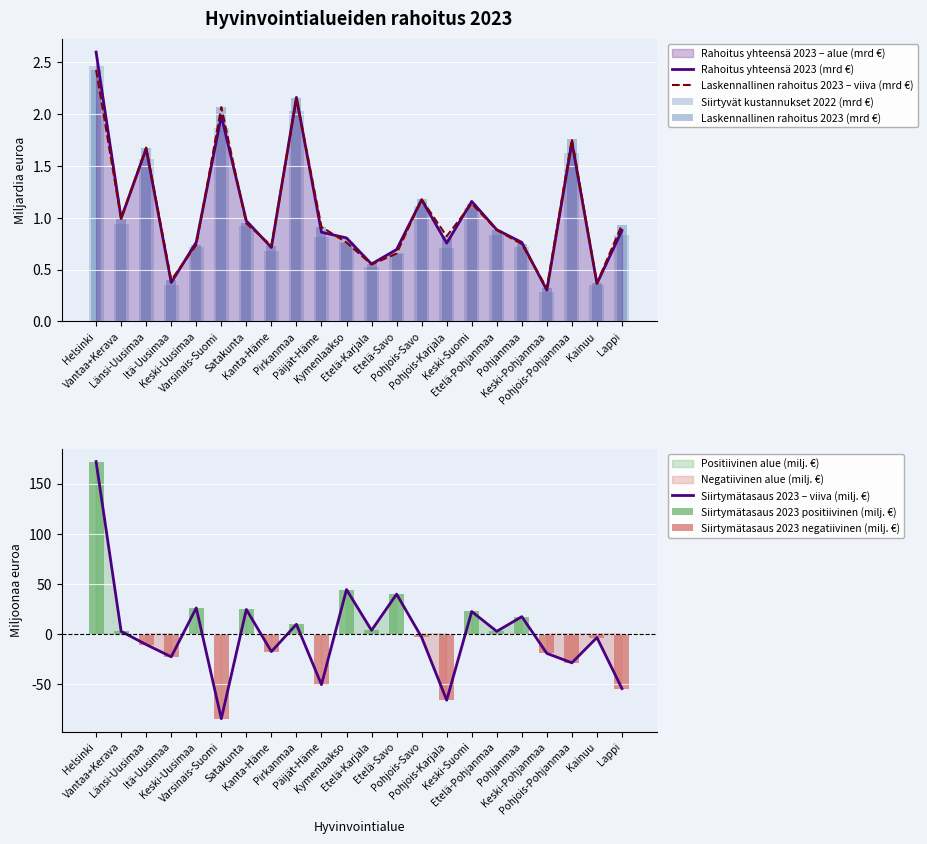

Which series has the largest range (max minus min)?

Siirtymätasaus 2023 (€)